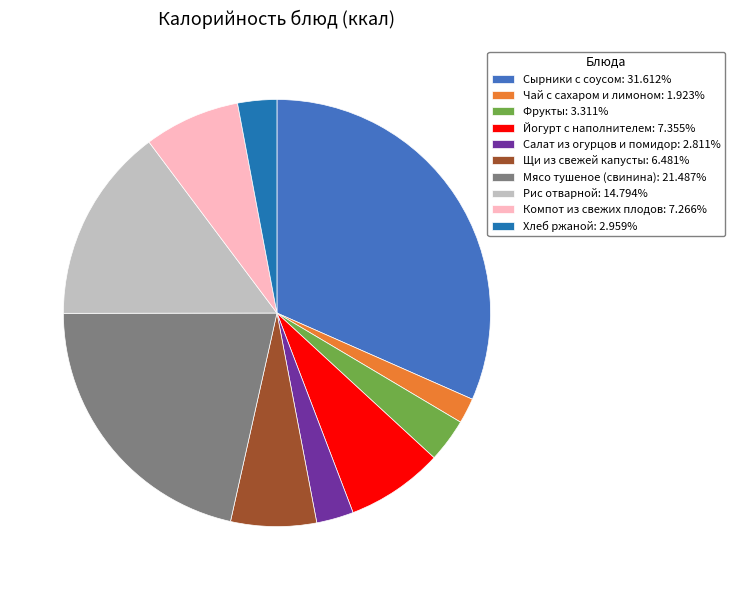

Which has a higher value, Хлеб ржаной or Чай с сахаром и лимоном?

Хлеб ржаной